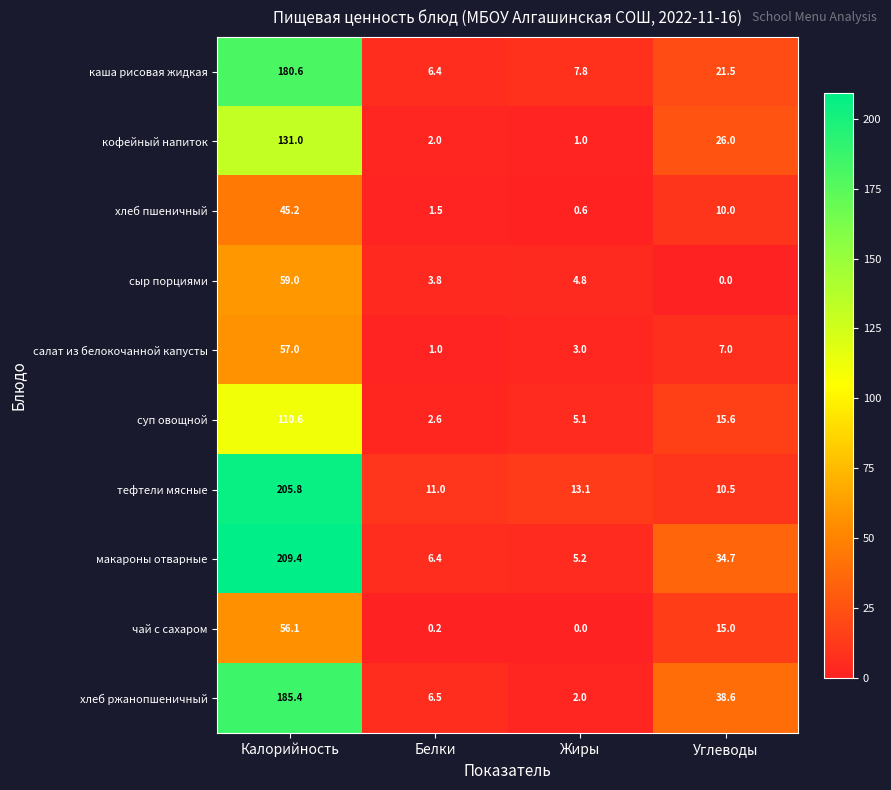

Which series has the largest total across all categories?

макароны отварные